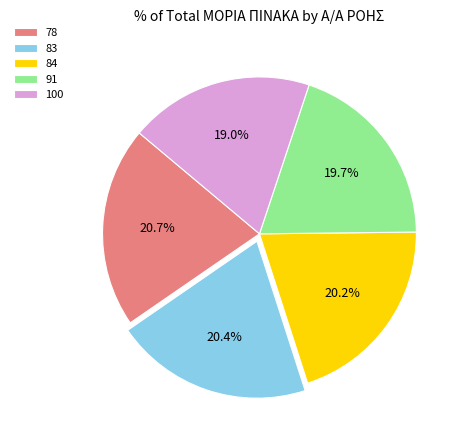

Does 100 account for over 50% of the chart?

No